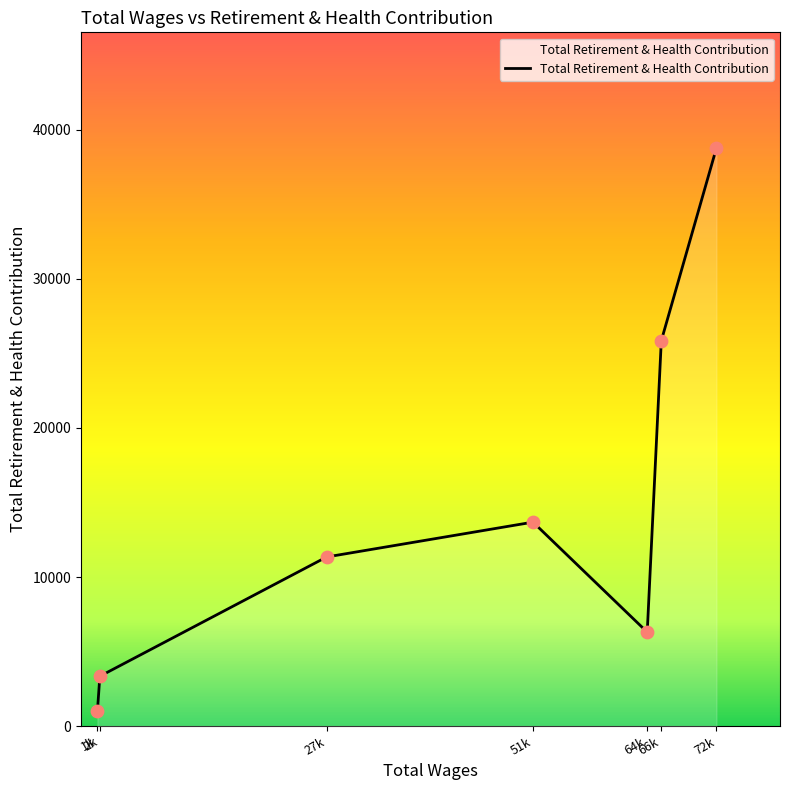

What is the maximum value shown in the chart?

38791